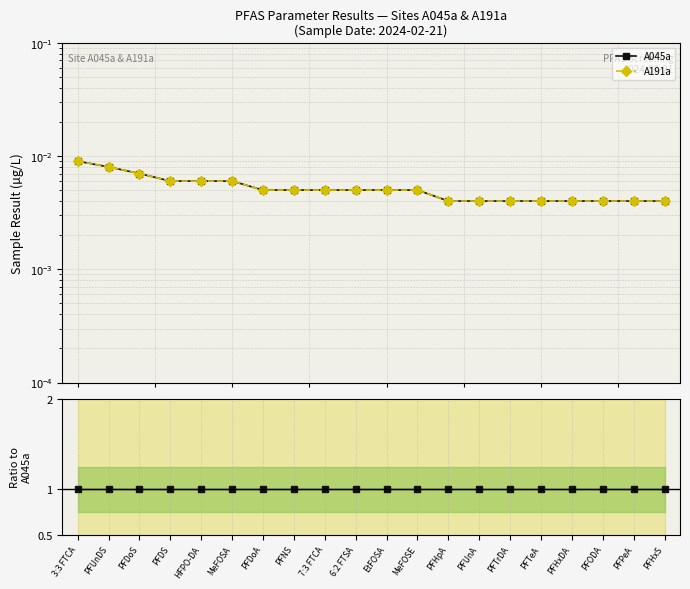

What is the label of the 5th point from the right?

PFTeA